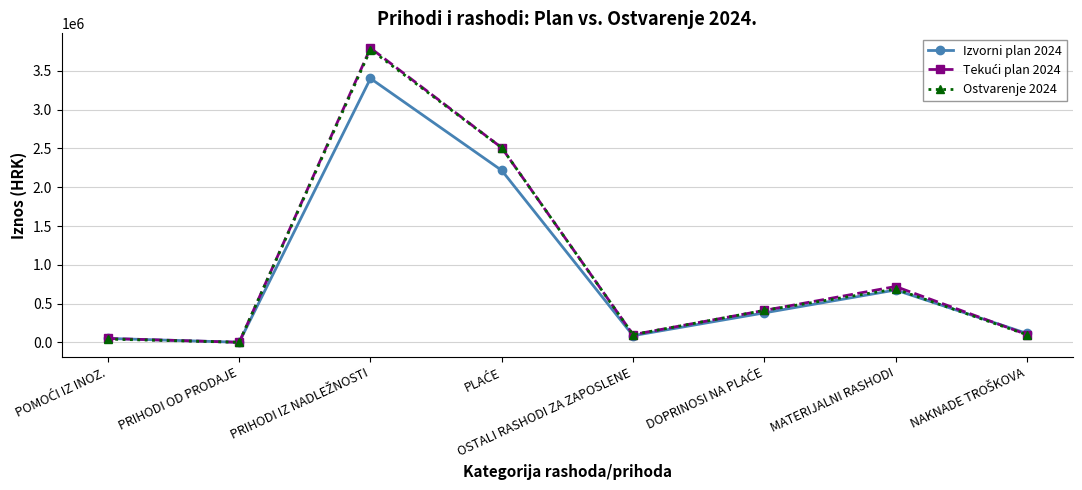

How many values in the Ostvarenje 2024 series exceed 411987?

4